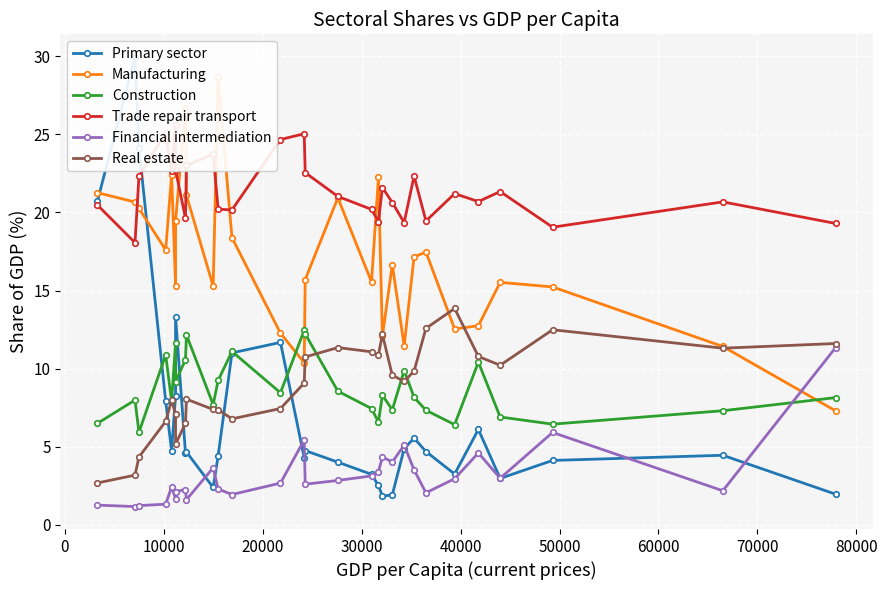

How many lines are shown in the chart?

6